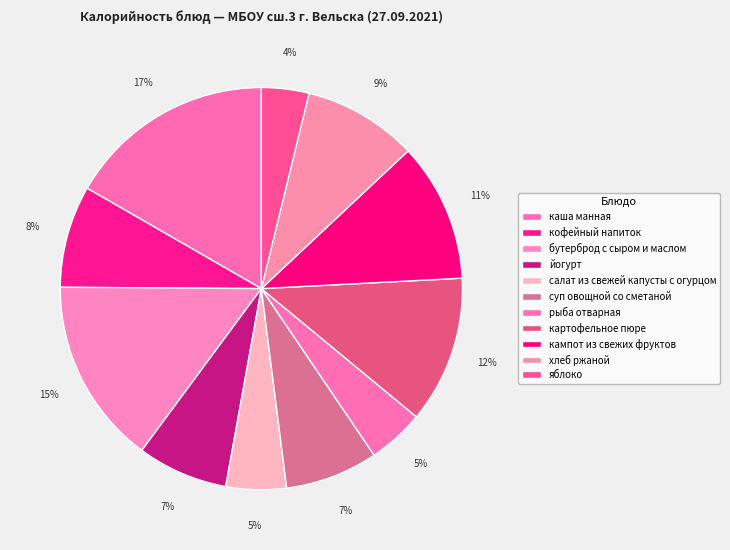

Which slice is the smallest?

яблоко